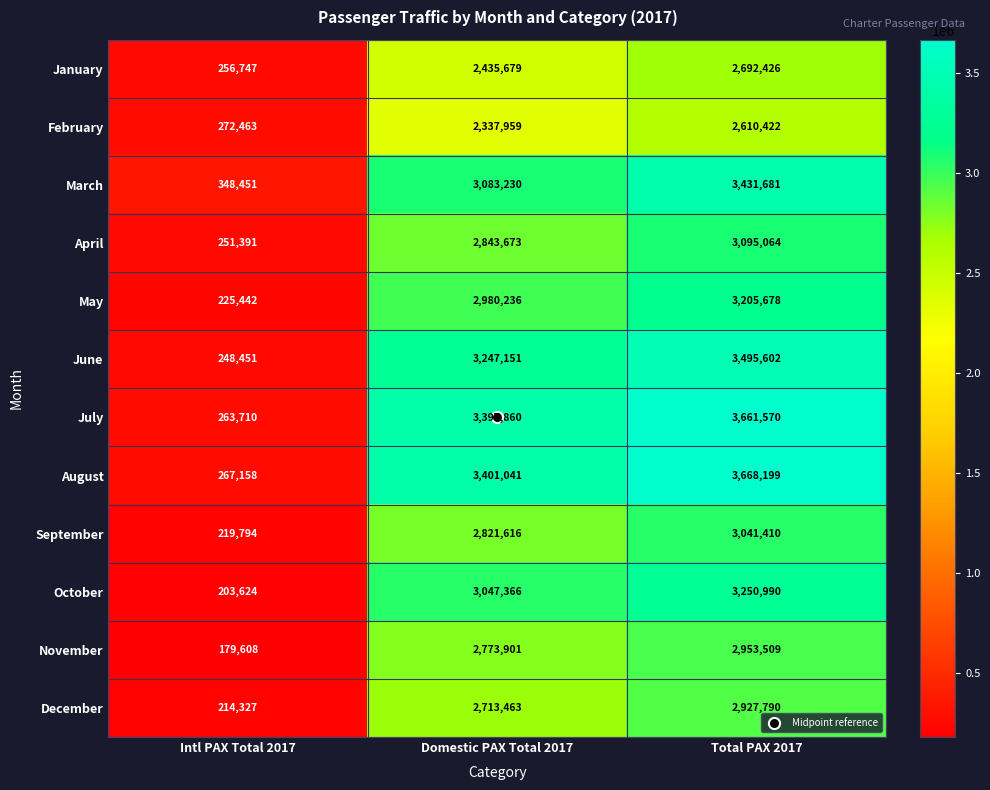

True or false: February has a value of 3397773 at Total PAX 2017.

False